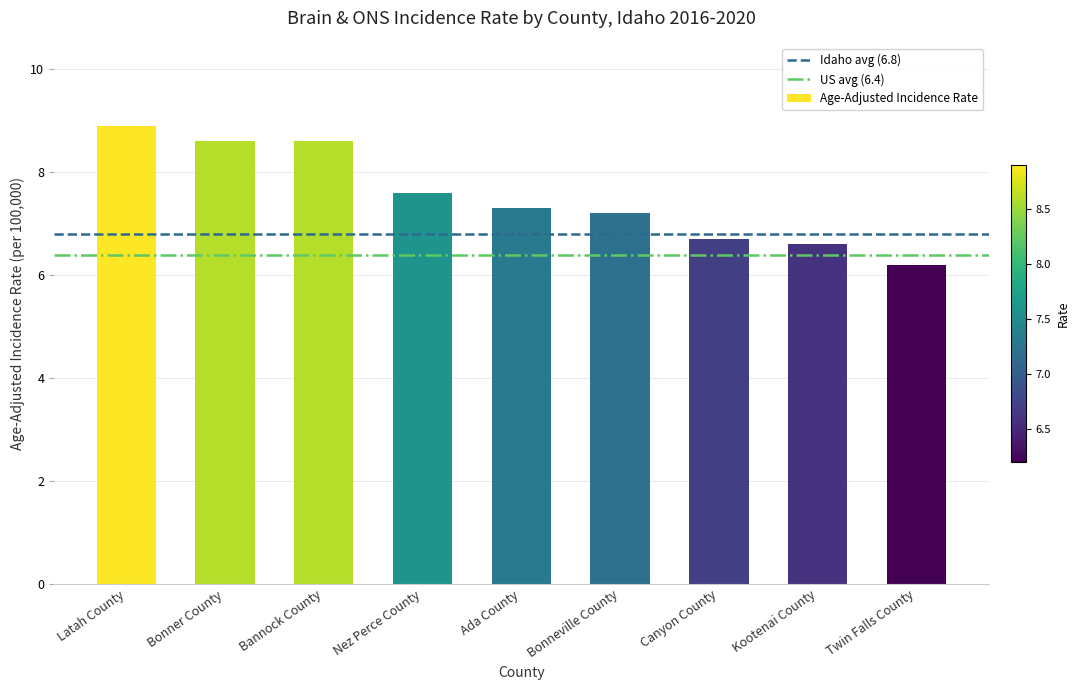

The value at Canyon County is 11.3. True or false?

False